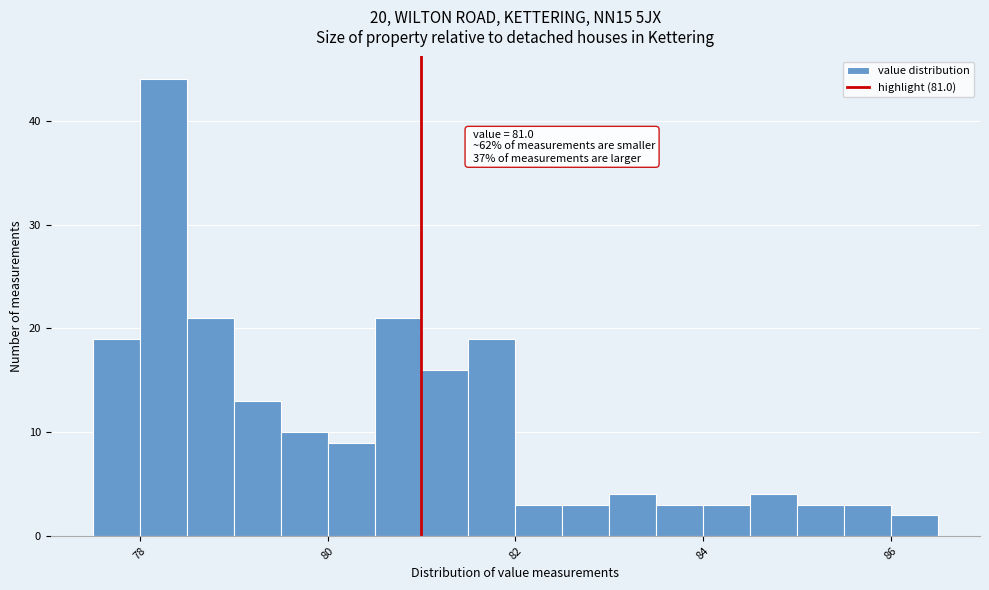

Around what value on the x-axis is the tallest bar? Give the approximate position of its centre, as read against the axis.

78.2